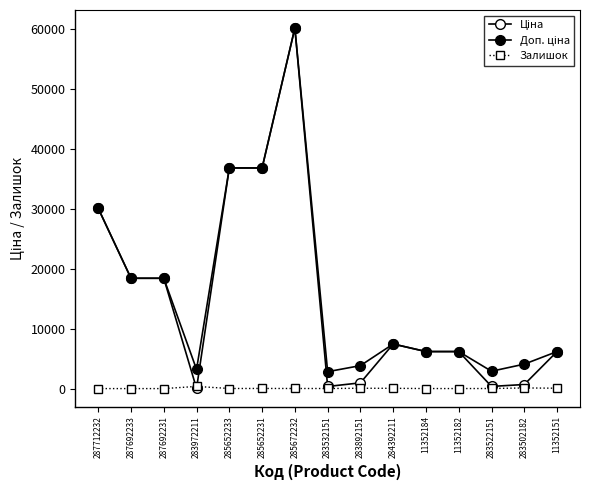

True or false: Ціна and Доп. ціна cross at least once.

False